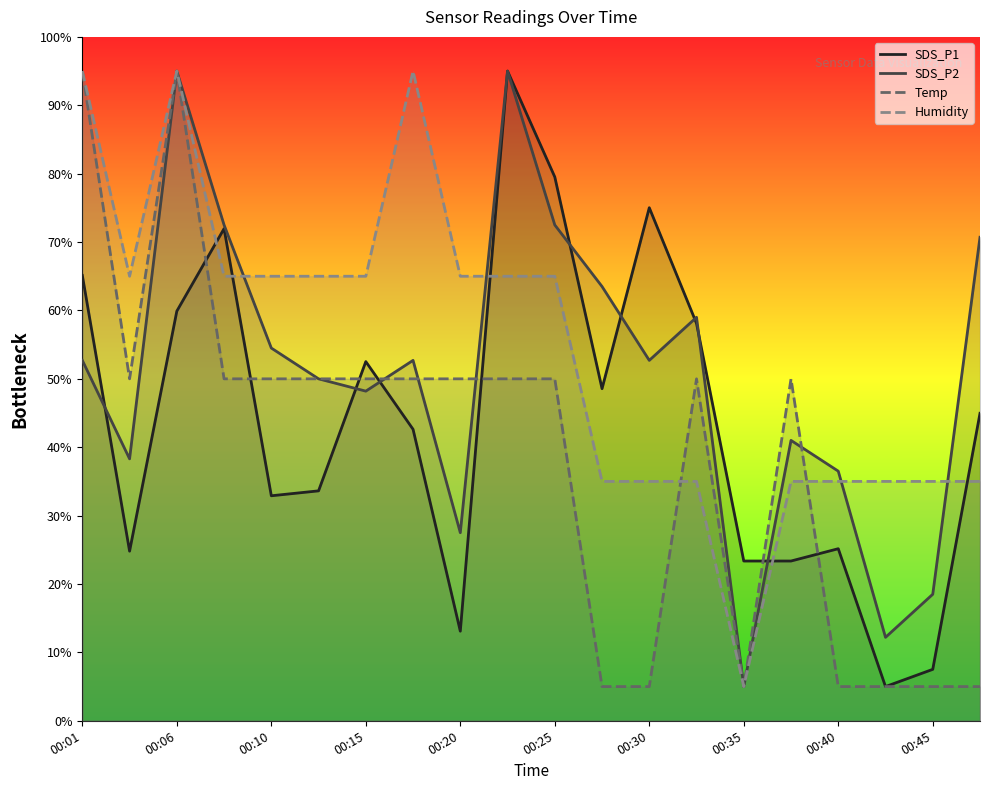

True or false: SDS_P2 has a value of 90.9 at 11.

False